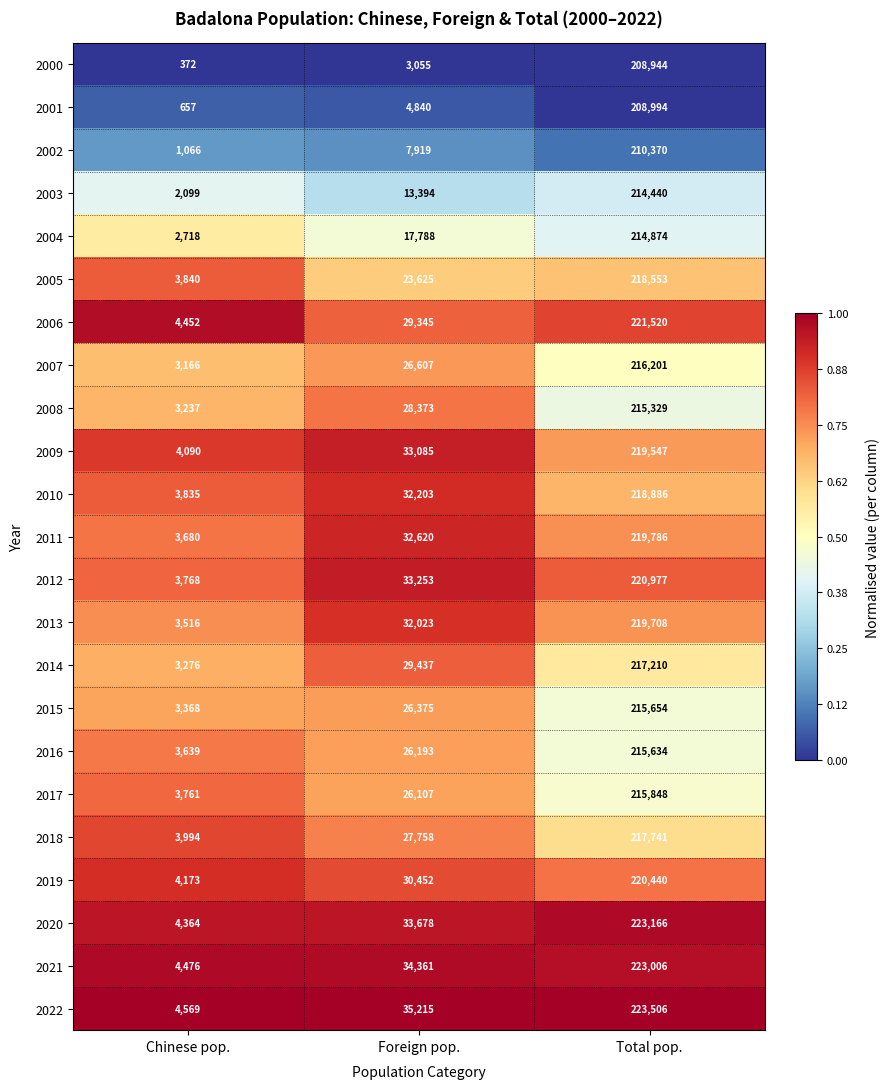

What is the difference between the highest and lowest values at Chinese pop.?

4197